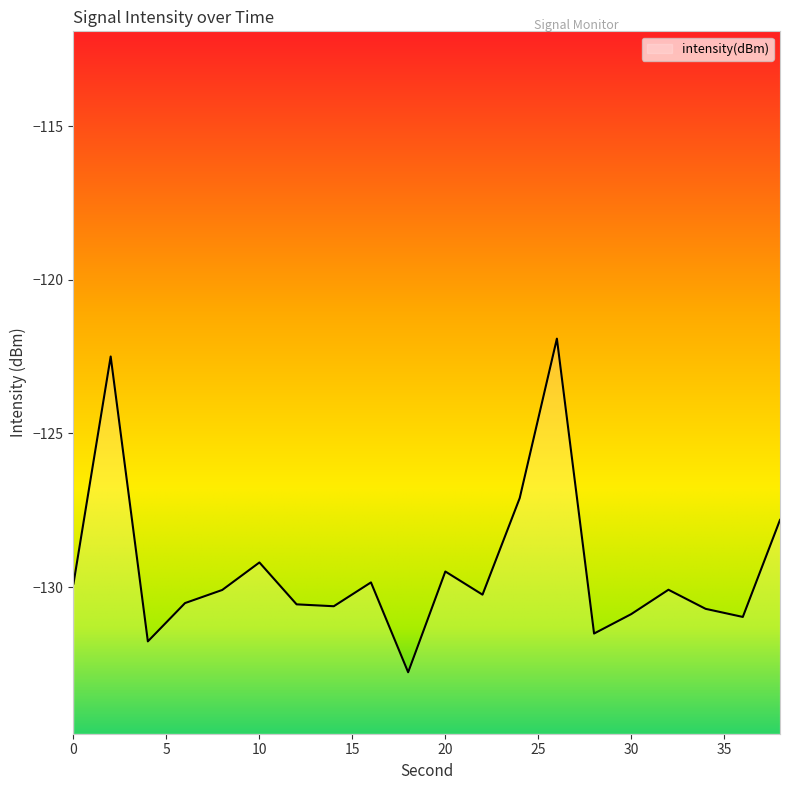

Does the chart display data point markers on the line(s)?

No